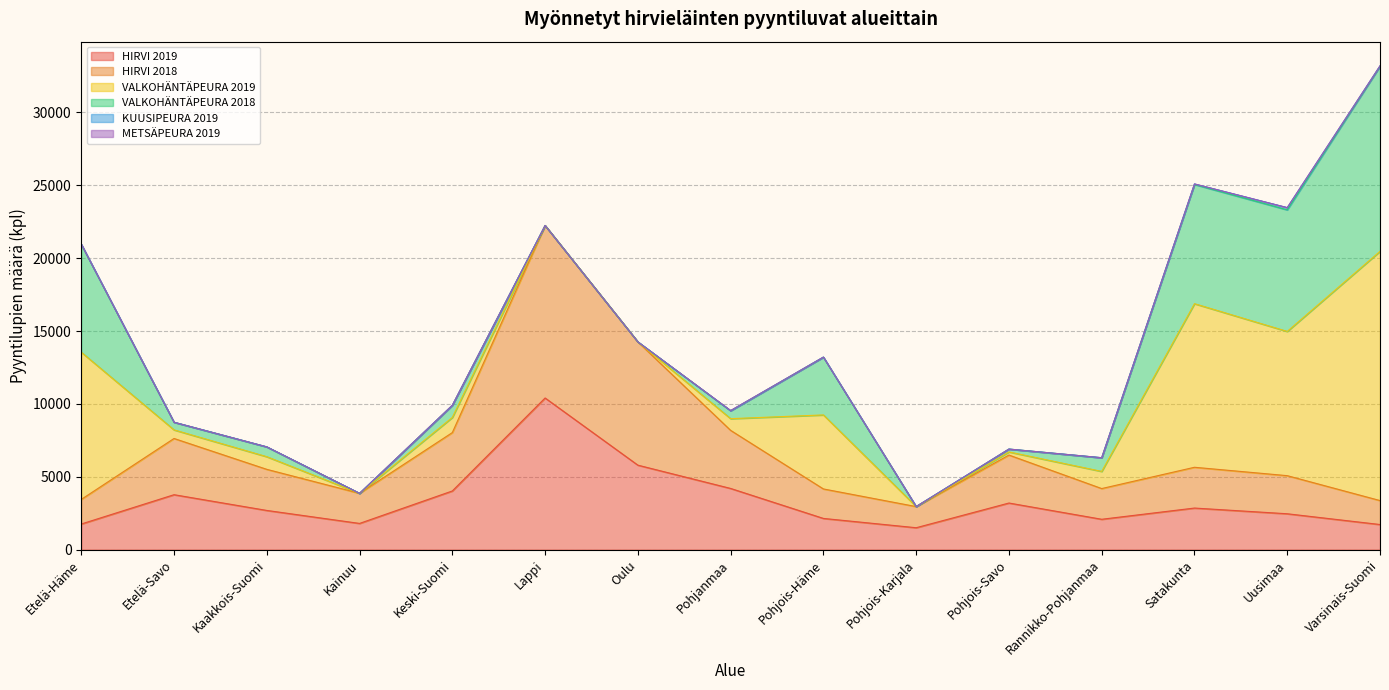

Does the chart display data point markers on the line(s)?

No